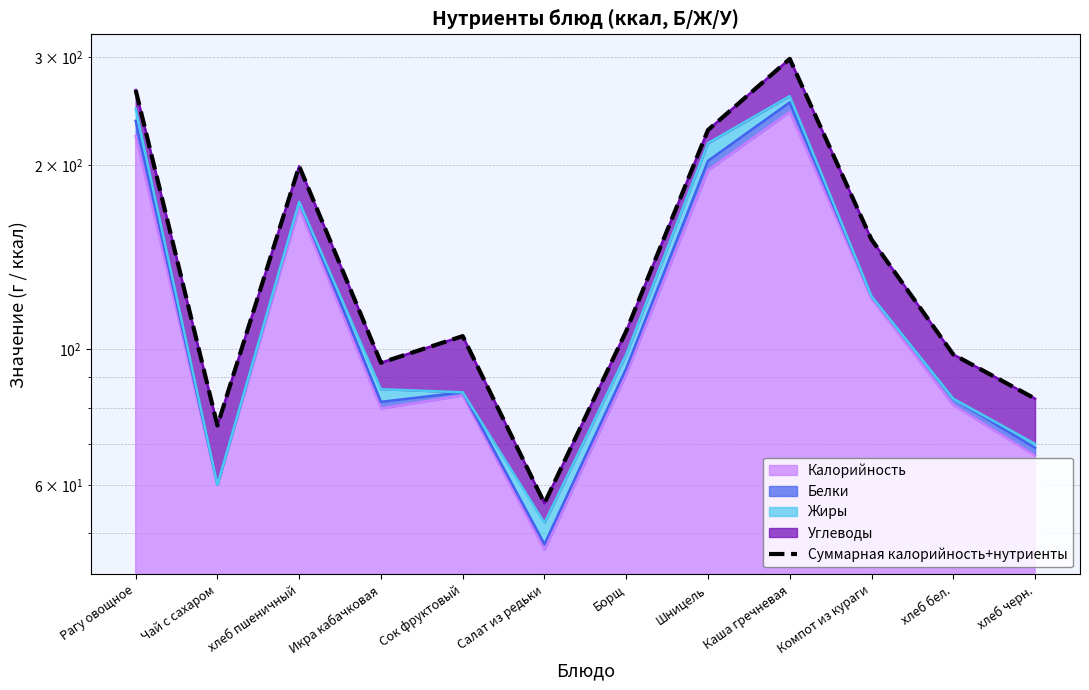

Rank the categories by value from lowest to highest.

Салат из редьки, Чай с сахаром, хлеб черн., Икра кабачковая, хлеб бел., Сок фруктовый, Борщ, Компот из кураги, хлеб пшеничный, Шницель, Рагу овощное, Каша гречневая